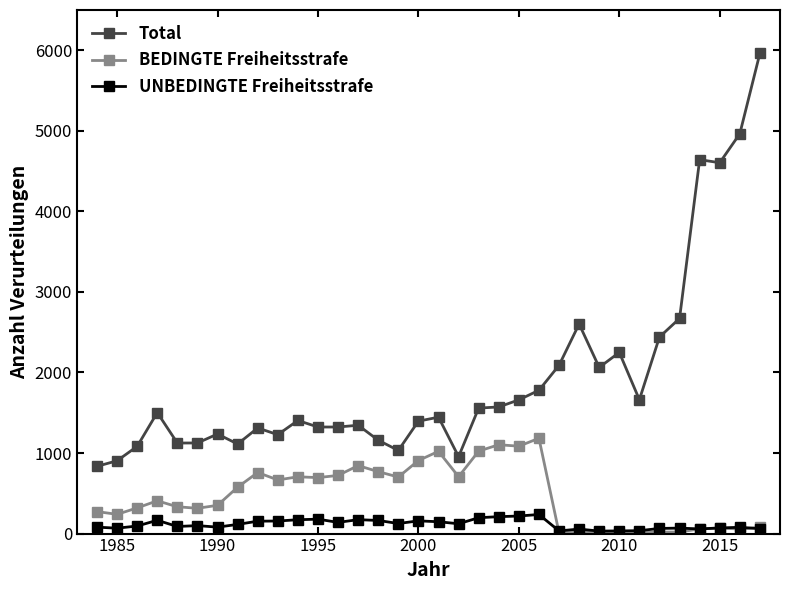

True or false: BEDINGTE Freiheitsstrafe has more than 0 interior local peaks.

True